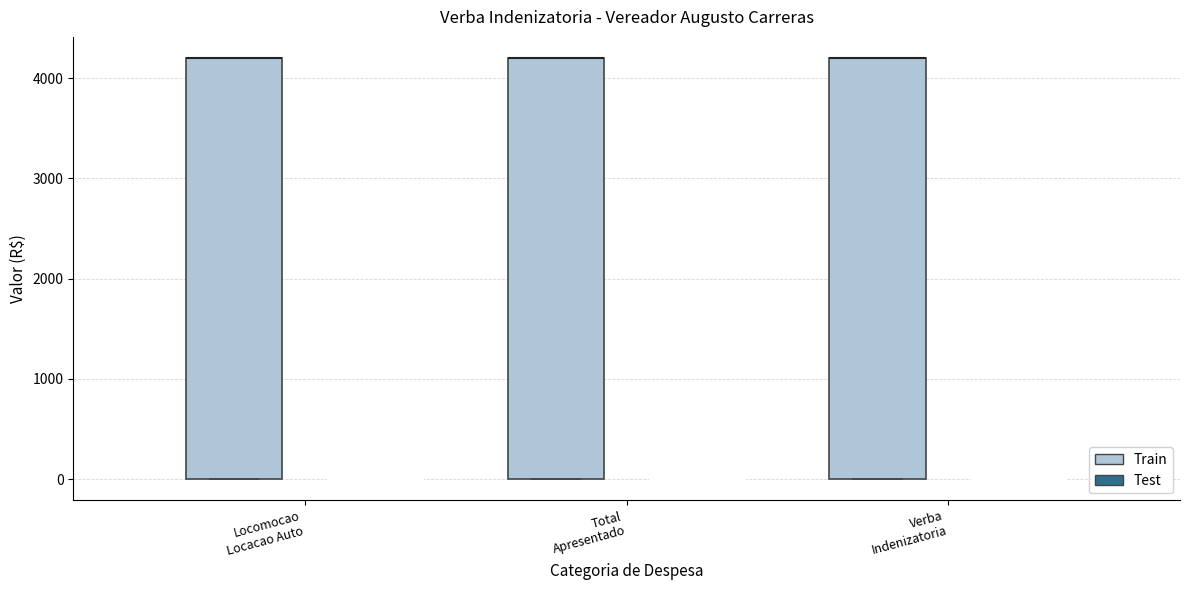

Reading left to right, read every box against the y-axis: the position of its median line, the range the box covers, and the ends of its whiskers. The values are not printed on the chart, so give them approximately, as read against the axis.

Locomocao Locacao Auto (Train): median 4200 (drawn on the box's upper edge), box 0 to 4200, whiskers 0 to 4200
Locomocao Locacao Auto (Test): box collapsed to a line at 0, whiskers 0 to 0
Total Apresentado (Train): median 4200 (drawn on the box's upper edge), box 0 to 4200, whiskers 0 to 4200
Total Apresentado (Test): box collapsed to a line at 0, whiskers 0 to 0
Verba Indenizatoria (Train): median 4200 (drawn on the box's upper edge), box 0 to 4200, whiskers 0 to 4200
Verba Indenizatoria (Test): box collapsed to a line at 0, whiskers 0 to 0